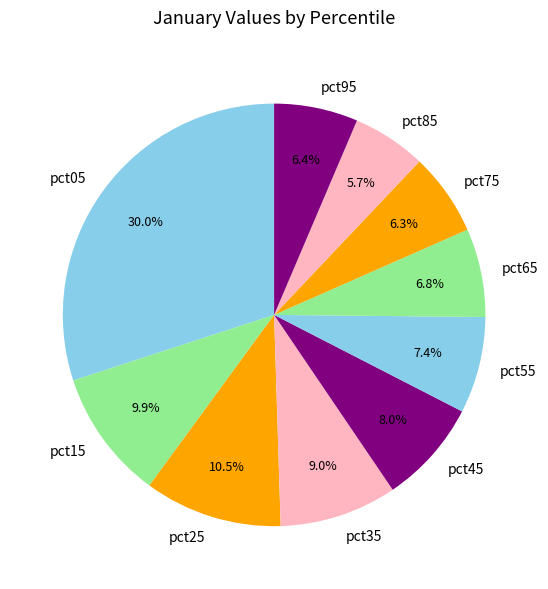

Which slice is the smallest?

pct85